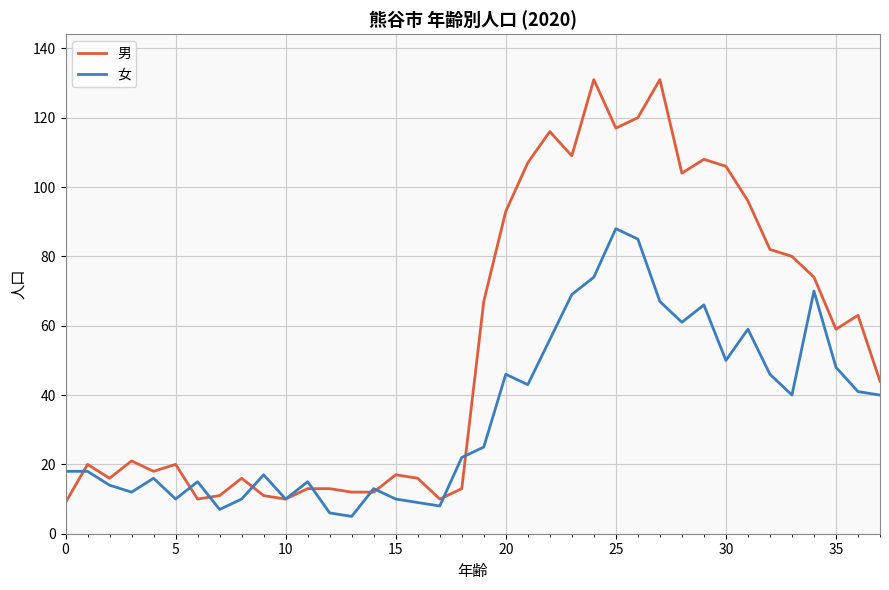

Which series has the widest spread of values?

男